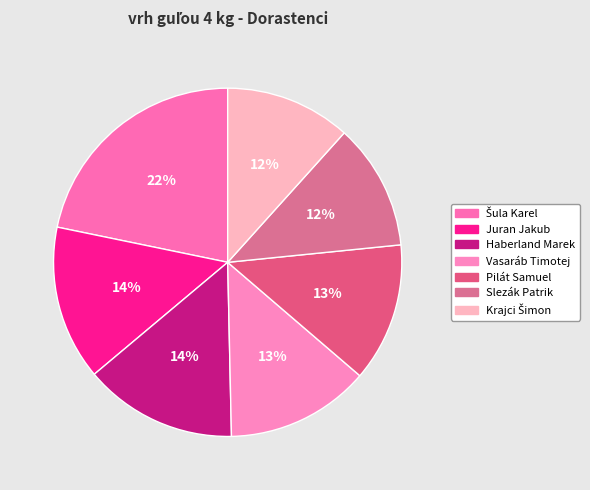

Count the number of slices in the pie.

7